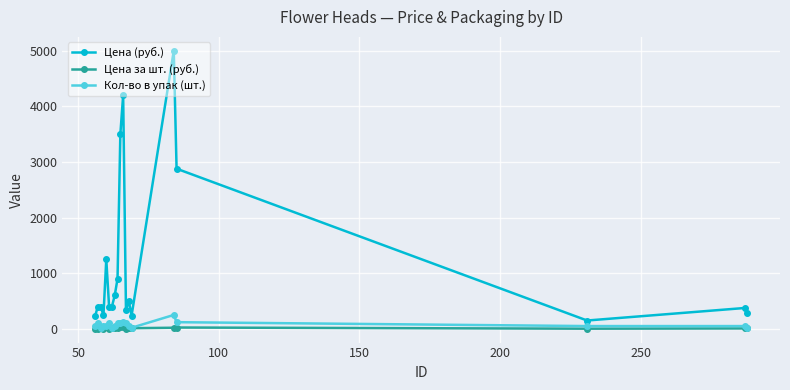

What is the value of the Кол-во в упак (шт.) point at the 12th from the left?

100.0